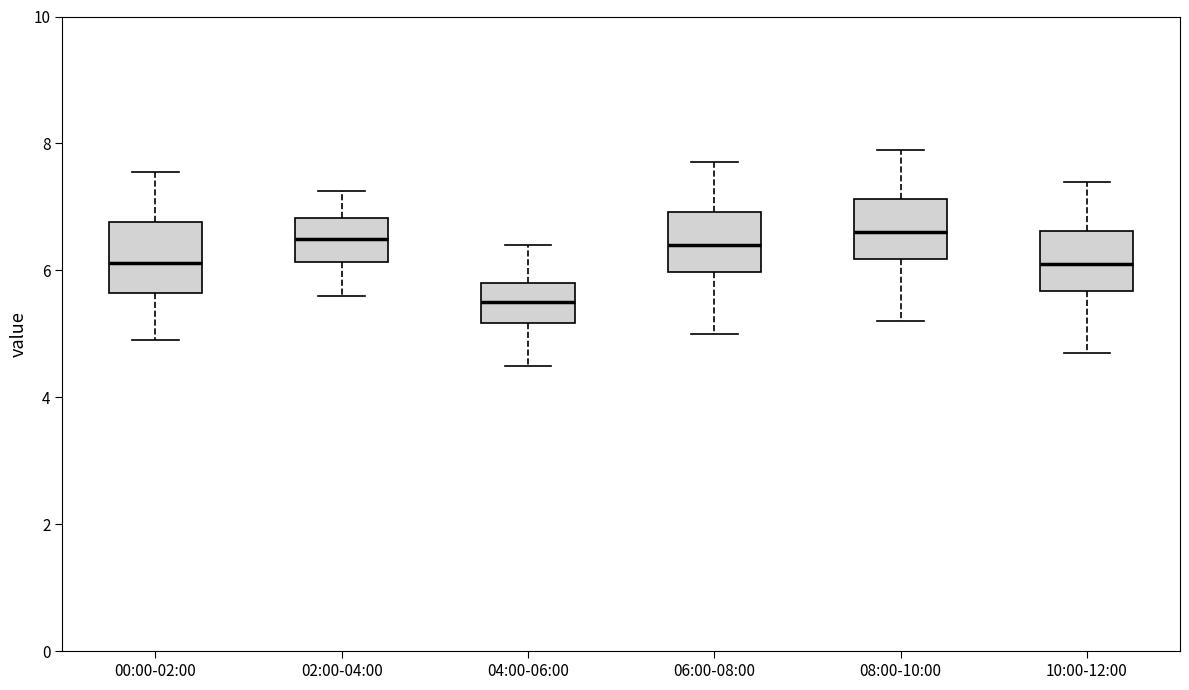

Reading left to right, read every box against the y-axis: the position of its median line, the range the box covers, and the ends of its whiskers. The values are not printed on the chart, so give them approximately, as read against the axis.

00:00-02:00: median 6.2, box 5.6 to 6.8, whiskers 5.0 to 7.6
02:00-04:00: median 6.6, box 6.2 to 6.8, whiskers 5.6 to 7.2
04:00-06:00: median 5.6, box 5.2 to 5.8, whiskers 4.6 to 6.4
06:00-08:00: median 6.4, box 6.0 to 7.0, whiskers 5.0 to 7.8
08:00-10:00: median 6.6, box 6.2 to 7.2, whiskers 5.2 to 8.0
10:00-12:00: median 6.2, box 5.6 to 6.6, whiskers 4.8 to 7.4